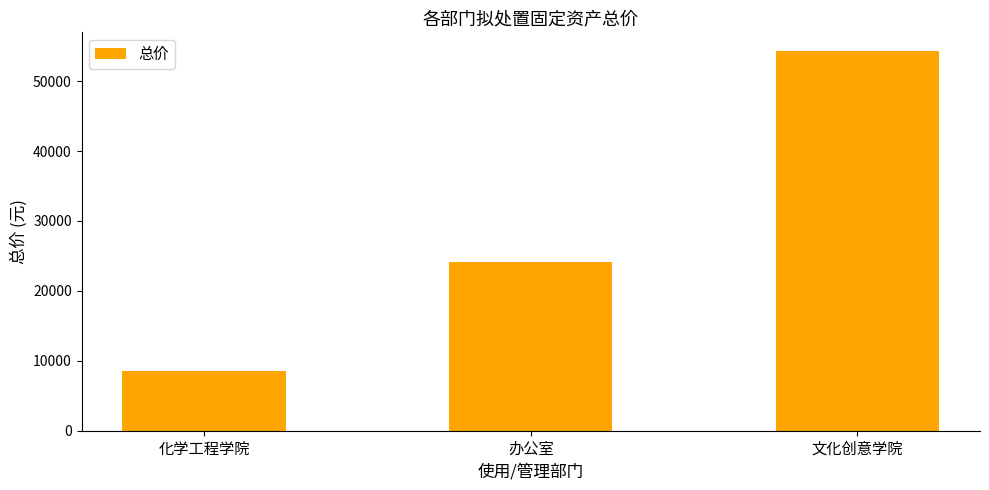

What is the difference between the maximum and minimum values?

45664.0